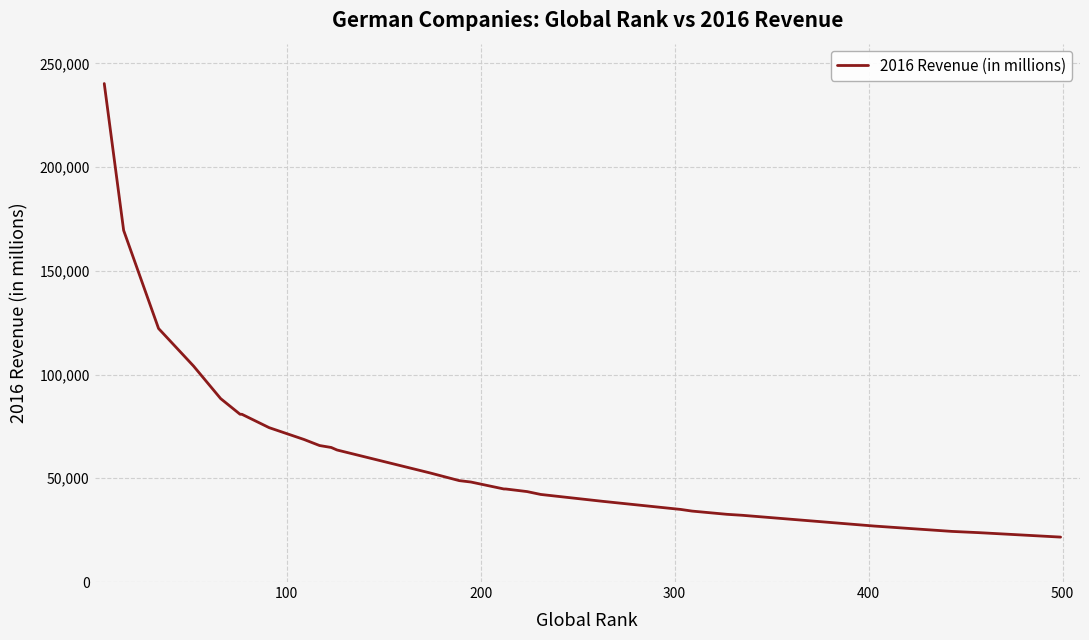

What is the smallest value displayed?

21655